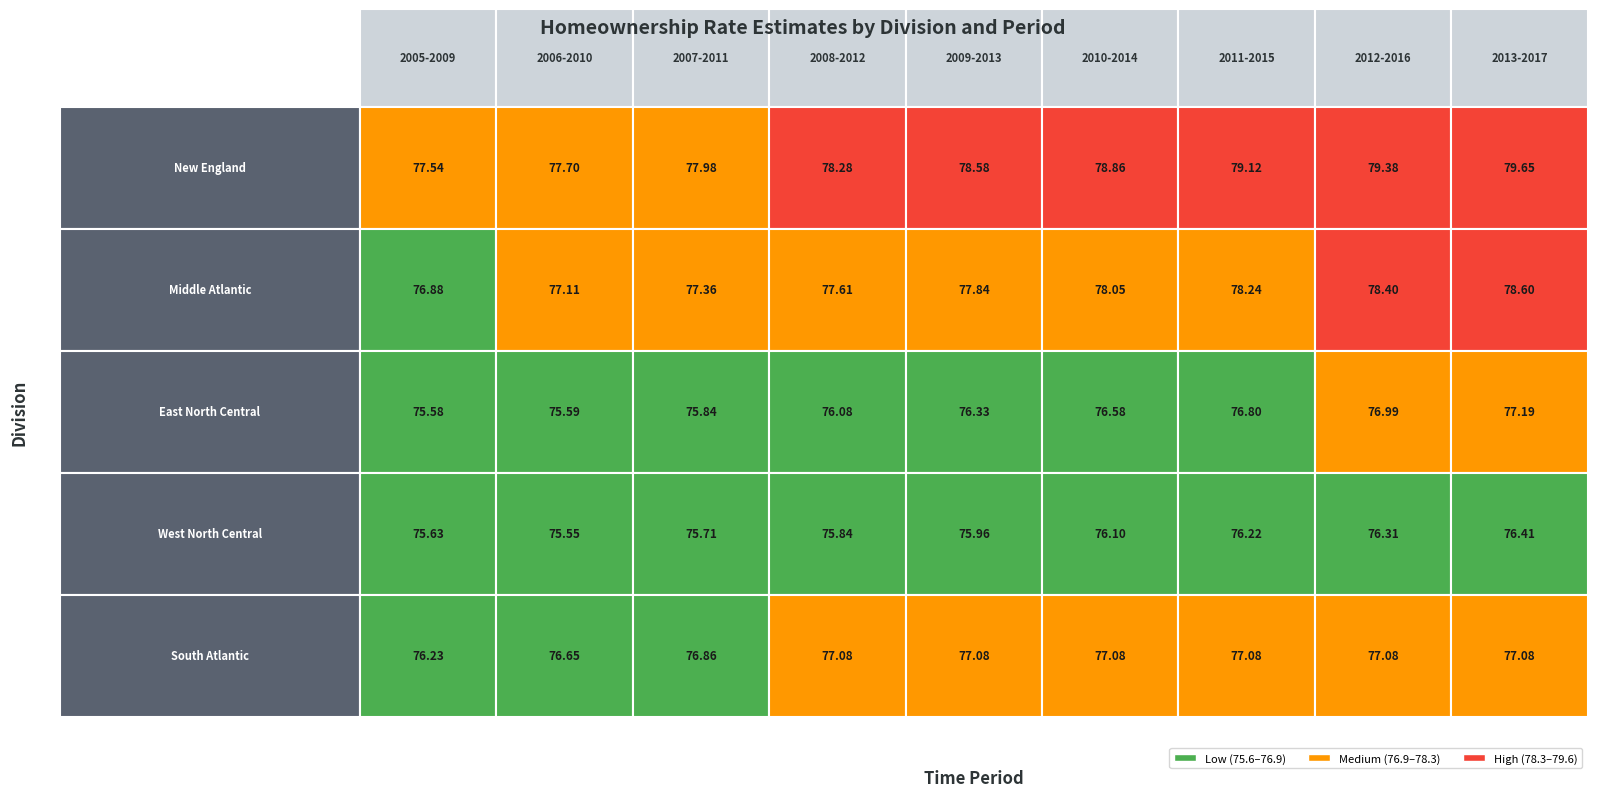

List the series in order of their peak value, lowest first.

West North Central Division, South Atlantic Division, East North Central Division, Middle Atlantic Division, New England Division